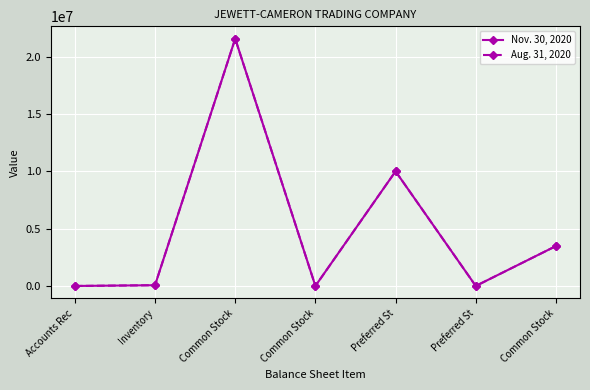

Does the chart display data point markers on the line(s)?

Yes